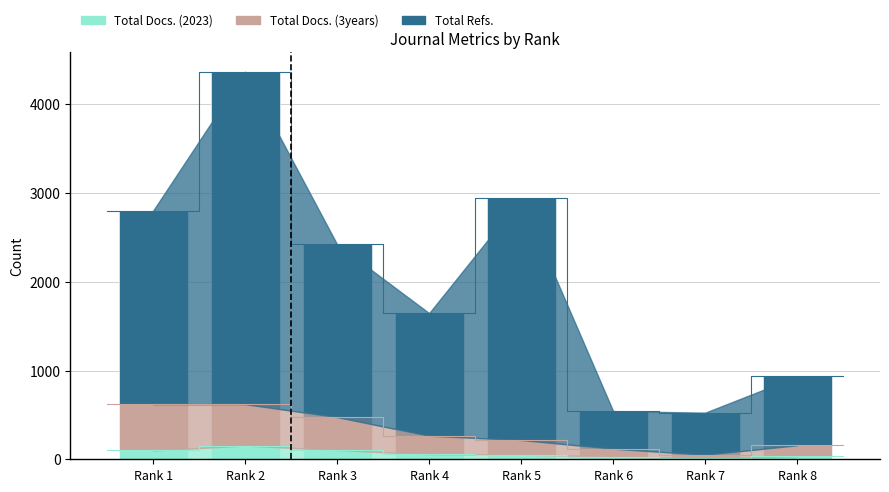

Which has a higher value, Rank 2 or Rank 3?

Rank 2